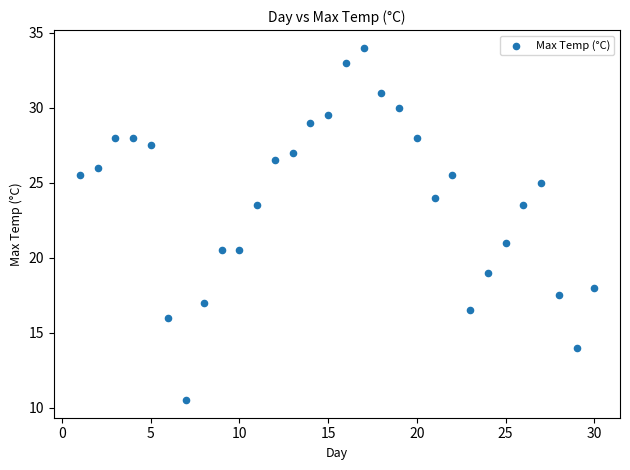

What Y value in the scatter plot is closest to 22?

21.0